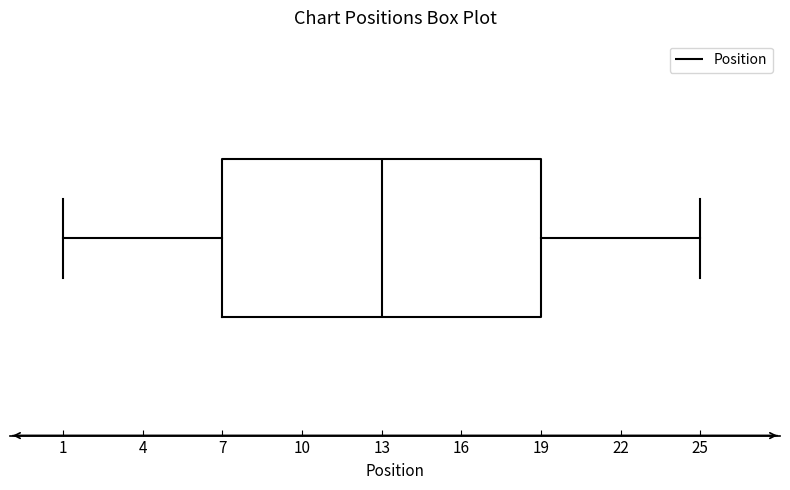

Read this box plot against the x-axis: the position of the median line, the range covered by the box, and the ends of both whiskers. The values are not printed on the chart, so give them approximately, as read against the axis.

median 13, box 7 to 19, whiskers 1 to 25